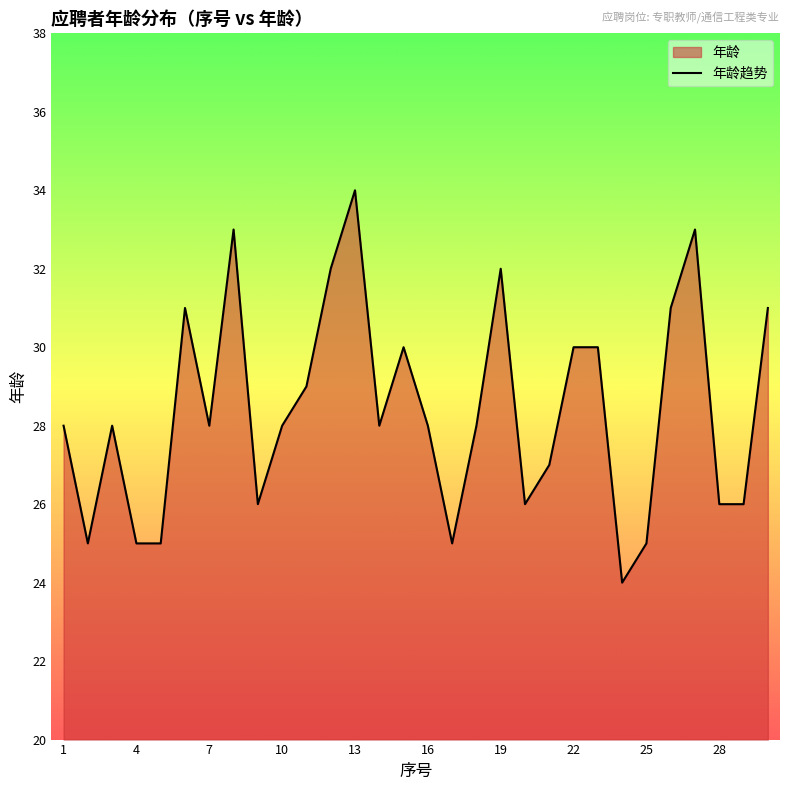

List the labels in order of value, smallest first.

24, 2, 4, 5, 17, 25, 9, 20, 28, 29, 21, 1, 3, 7, 10, 14, 16, 18, 11, 15, 22, 23, 6, 26, 30, 12, 19, 8, 27, 13